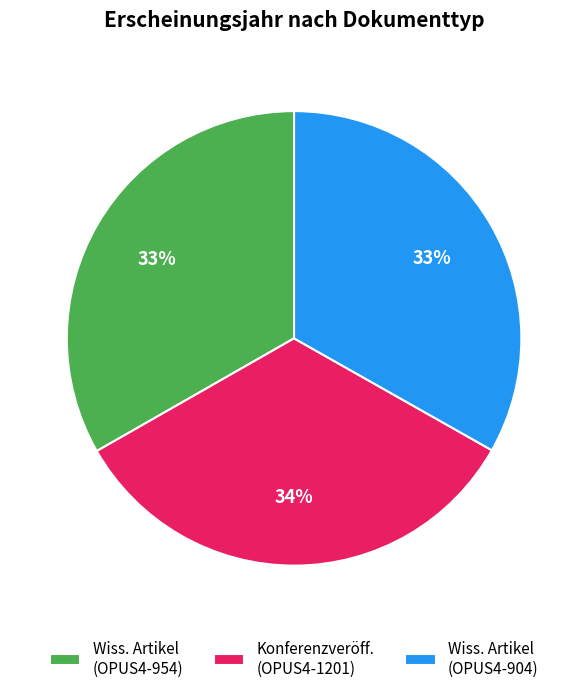

True or false: Wiss. Artikel (OPUS4-904) accounts for 27% of the total.

False